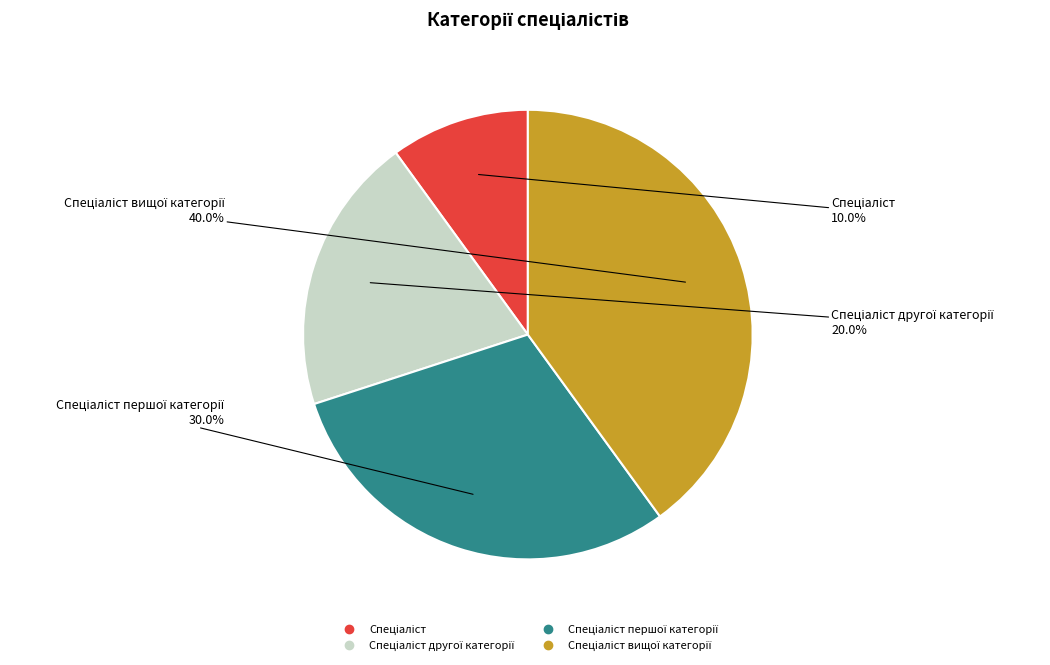

Is there any slice that represents more than half of the pie?

No